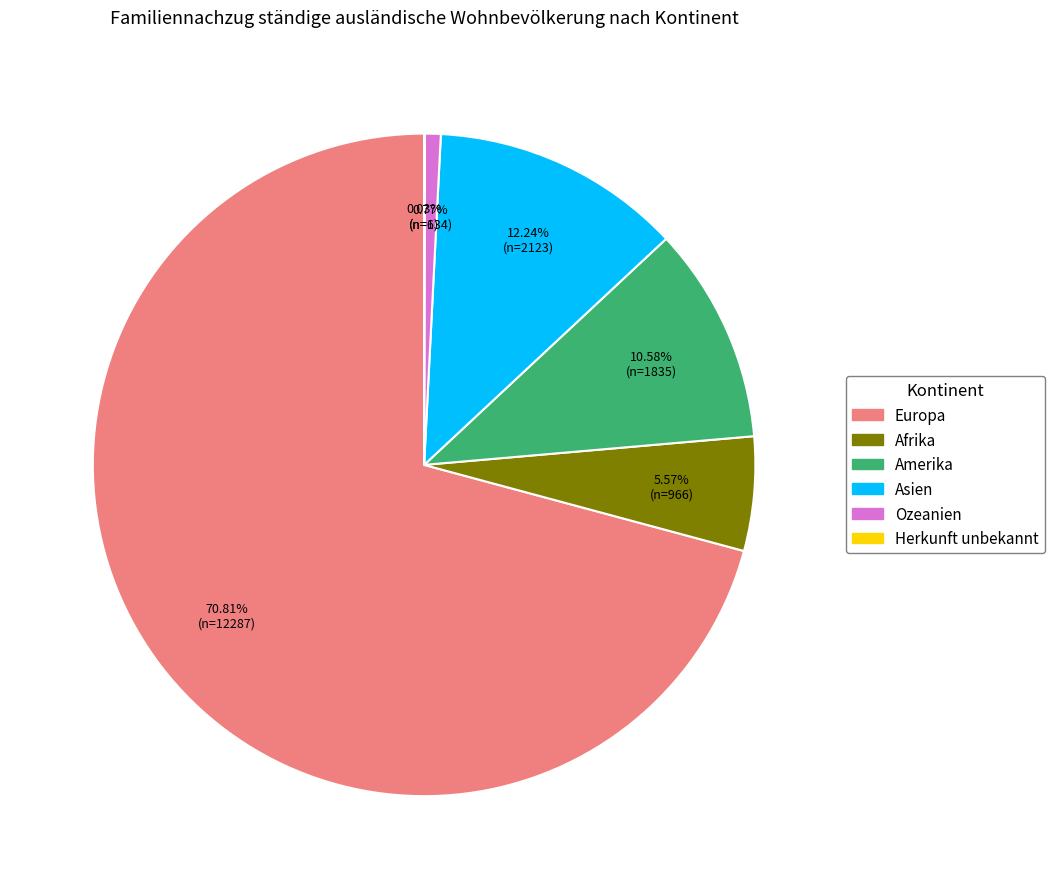

Which category accounts for the majority?

Europa